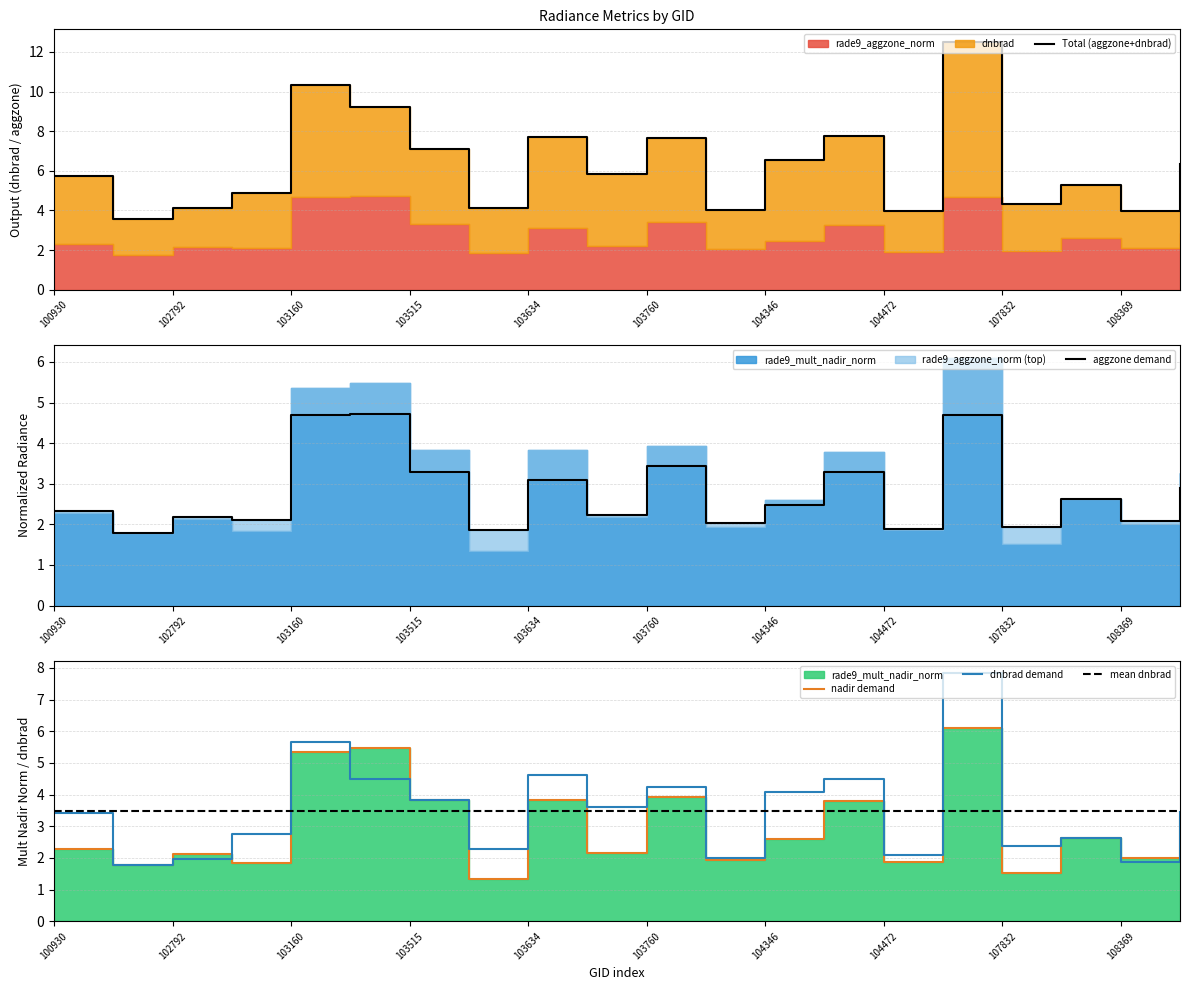

At which category does rade9_aggzone_norm reach its first local peak?

102792